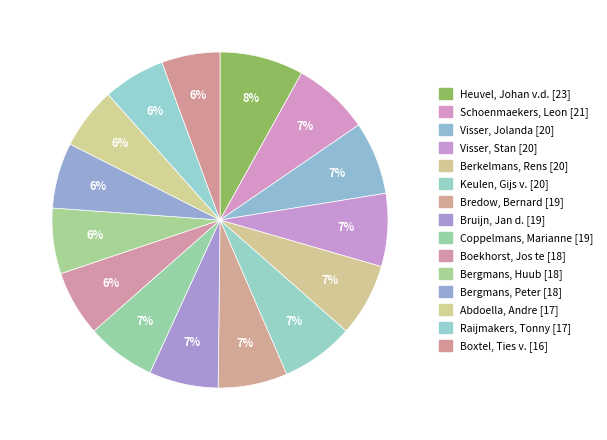

How many slices are in this pie chart?

15